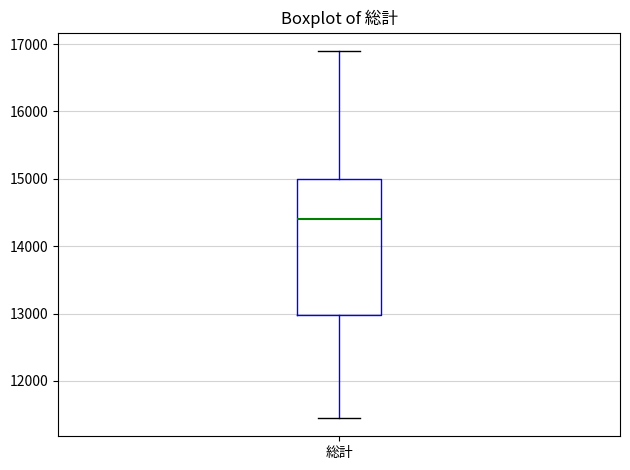

Read this box plot against the y-axis: the position of the median line, the range covered by the box, and the ends of both whiskers. The values are not printed on the chart, so give them approximately, as read against the axis.

median 14400, box 13000 to 15000, whiskers 11500 to 16900